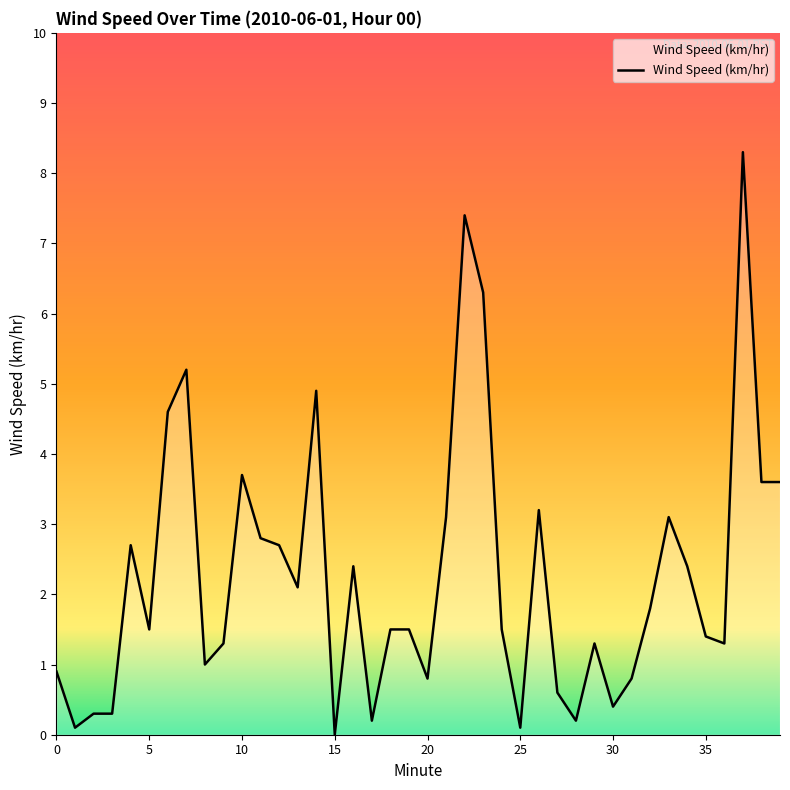

What is the greatest value displayed?

8.3